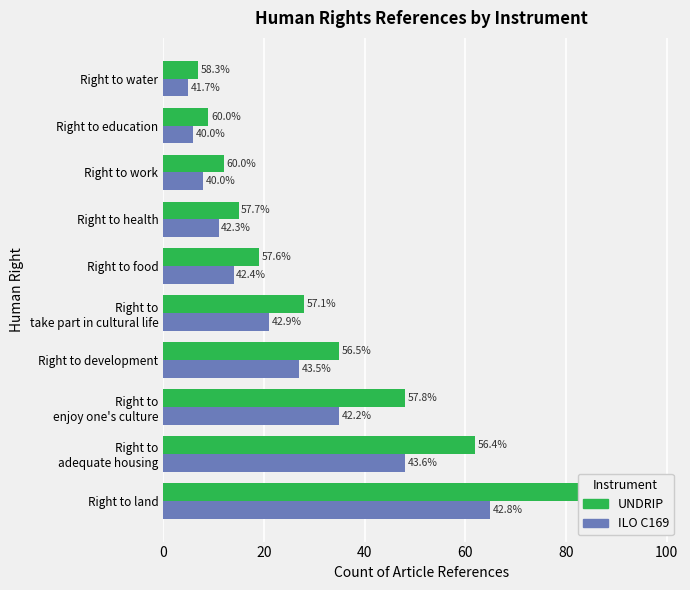

What is the sum of all ILO C169 values?

240